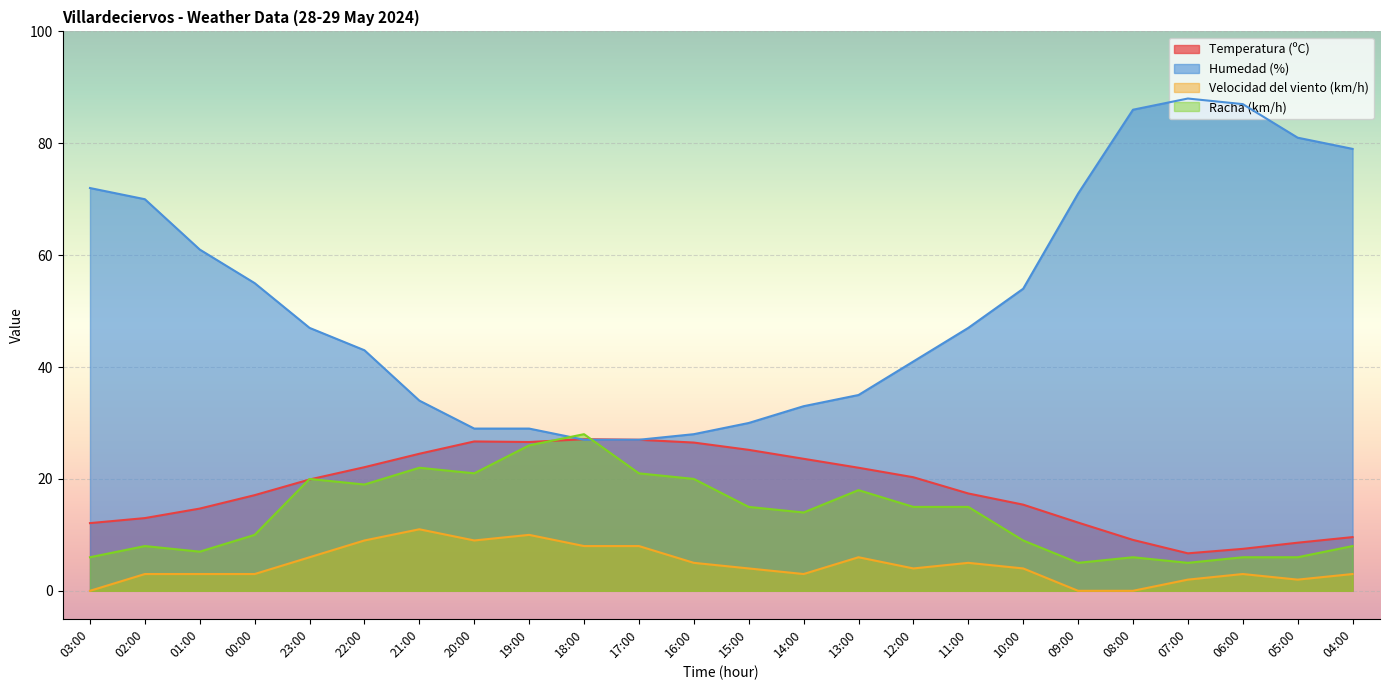

Which category has the lowest value across all series?

03:00